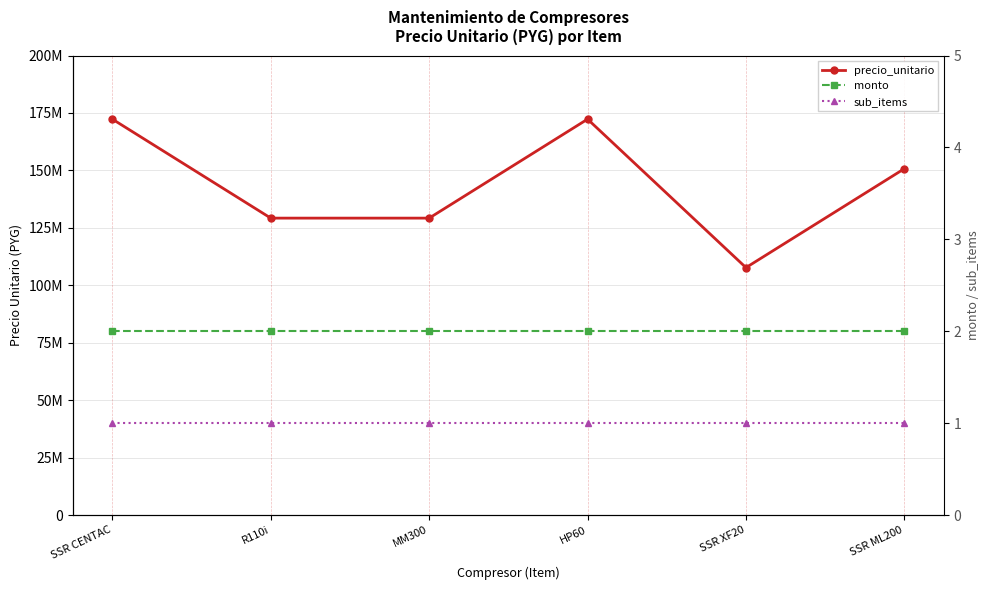

Where does the precio_unitario series first go above 150760000?

SSR CENTAC